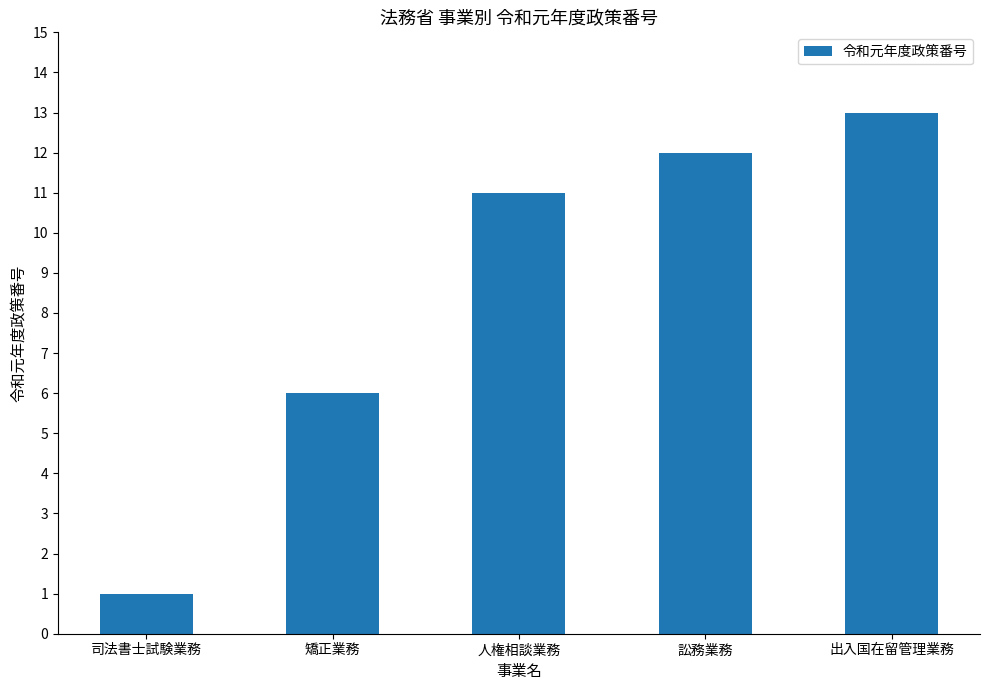

What is the minimum value shown in the chart?

1